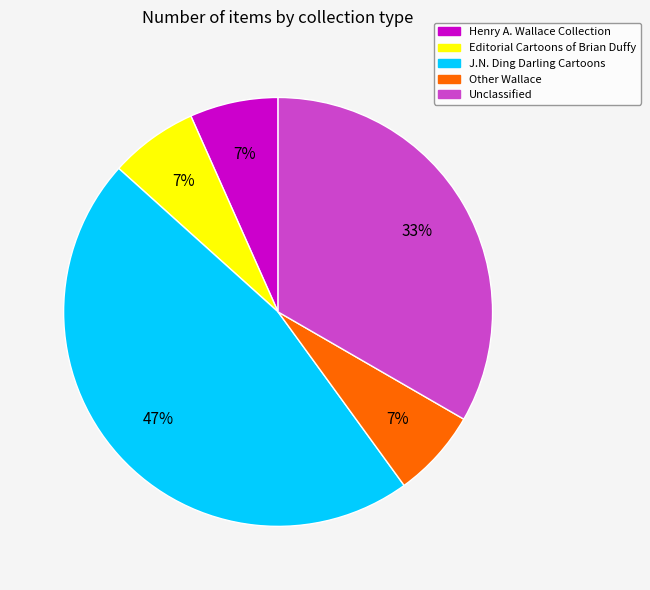

Does any single category account for the majority?

No